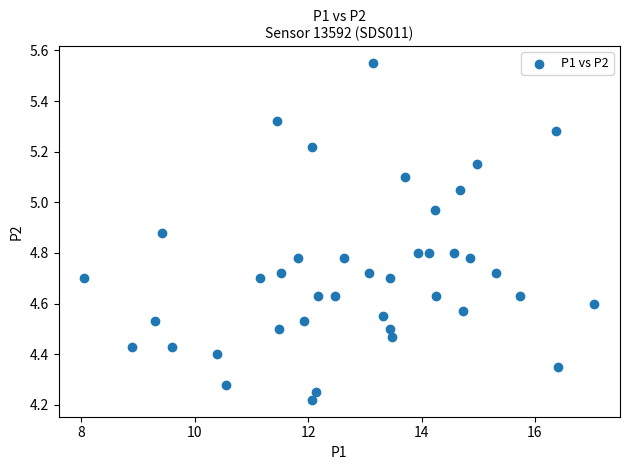

What is the range of Y values (max minus min)?

1.3